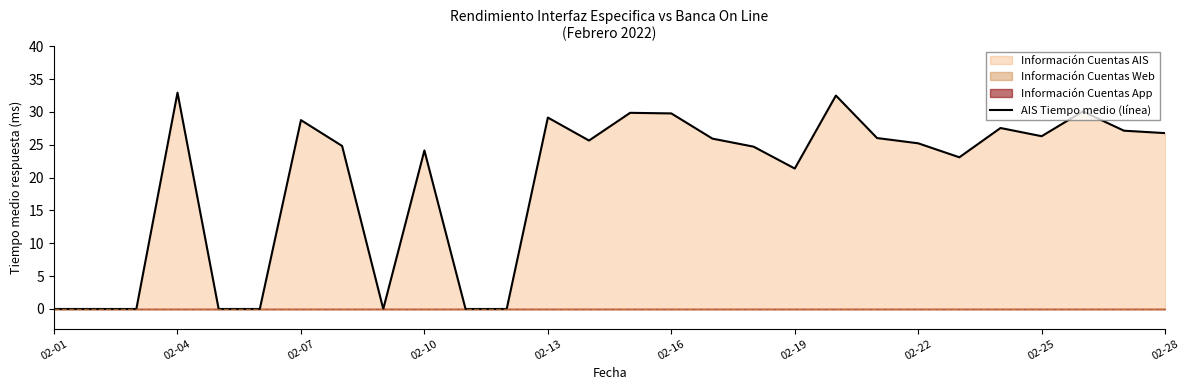

The AIS Tiempo medio (línea) series shows 26.3 at 02-25. True or false?

True